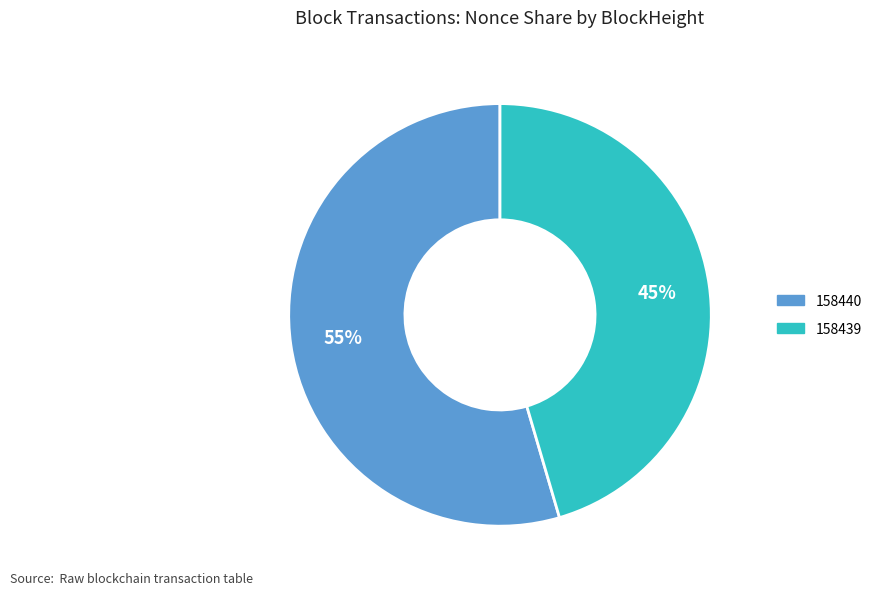

How many segments does this pie chart have?

2